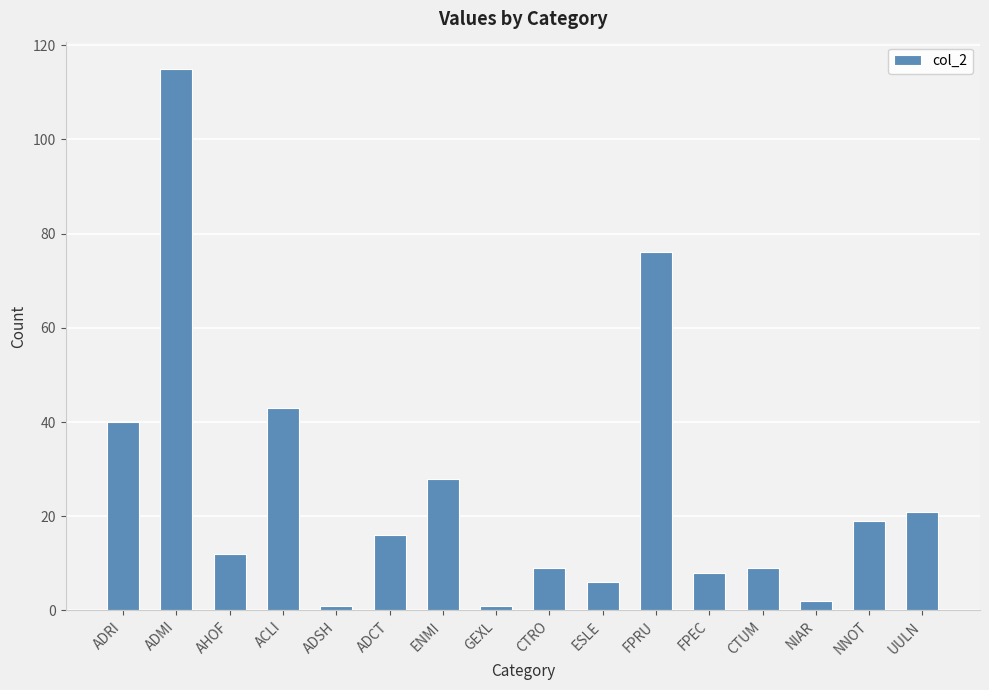

Between ADCT and NNOT, which is larger?

NNOT